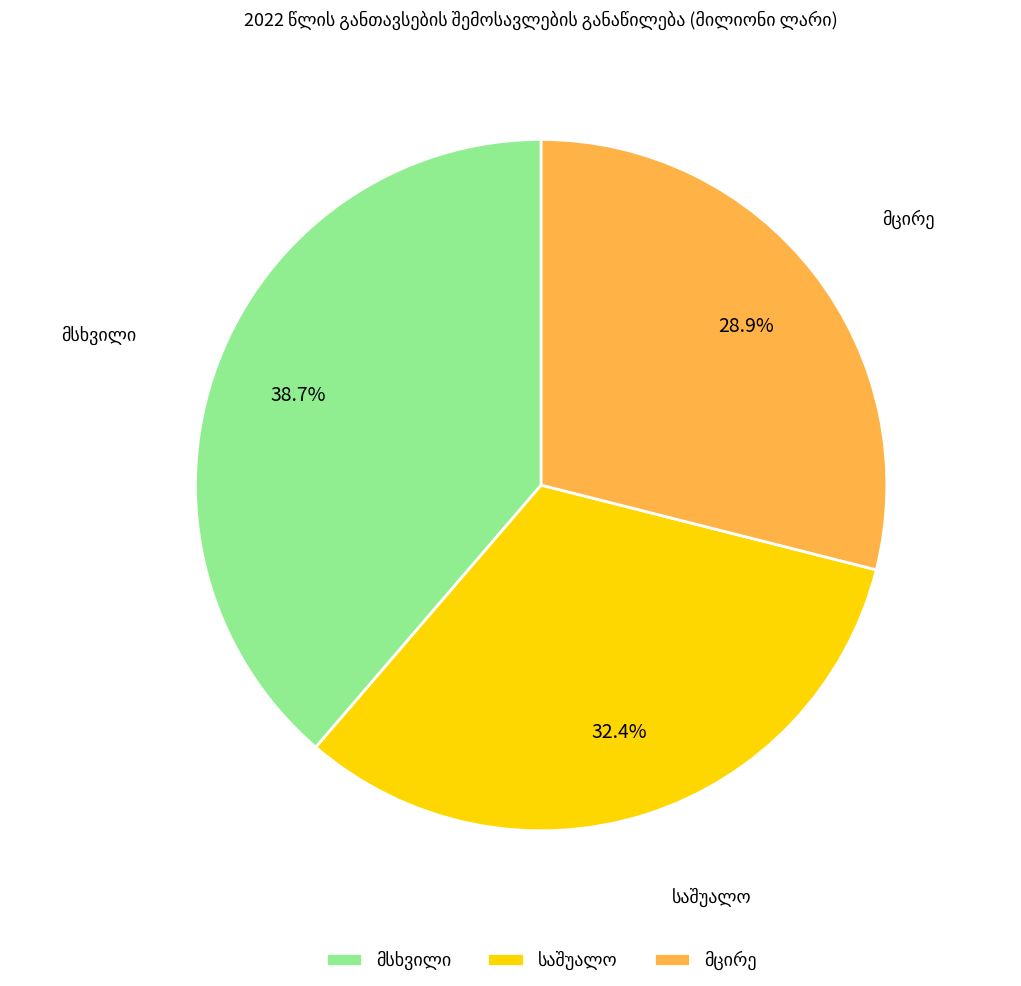

To the nearest percent, what is the difference between the largest and smallest slice percentages?

10%